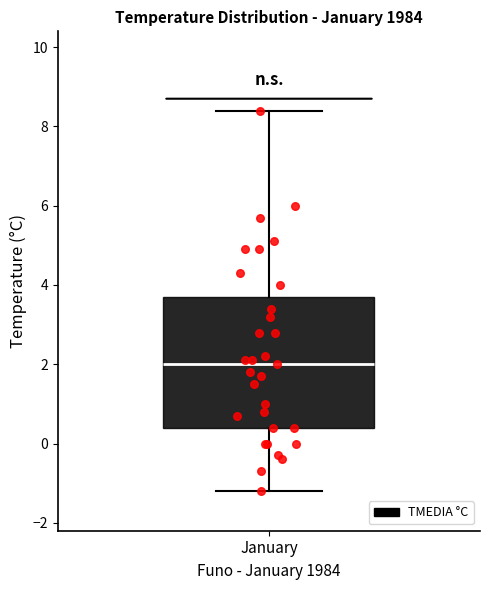

Read this box plot against the y-axis: the position of the median line, the range covered by the box, and the ends of both whiskers. The values are not printed on the chart, so give them approximately, as read against the axis.

median 2.0, box 0.4 to 3.8, whiskers -1.2 to 8.4